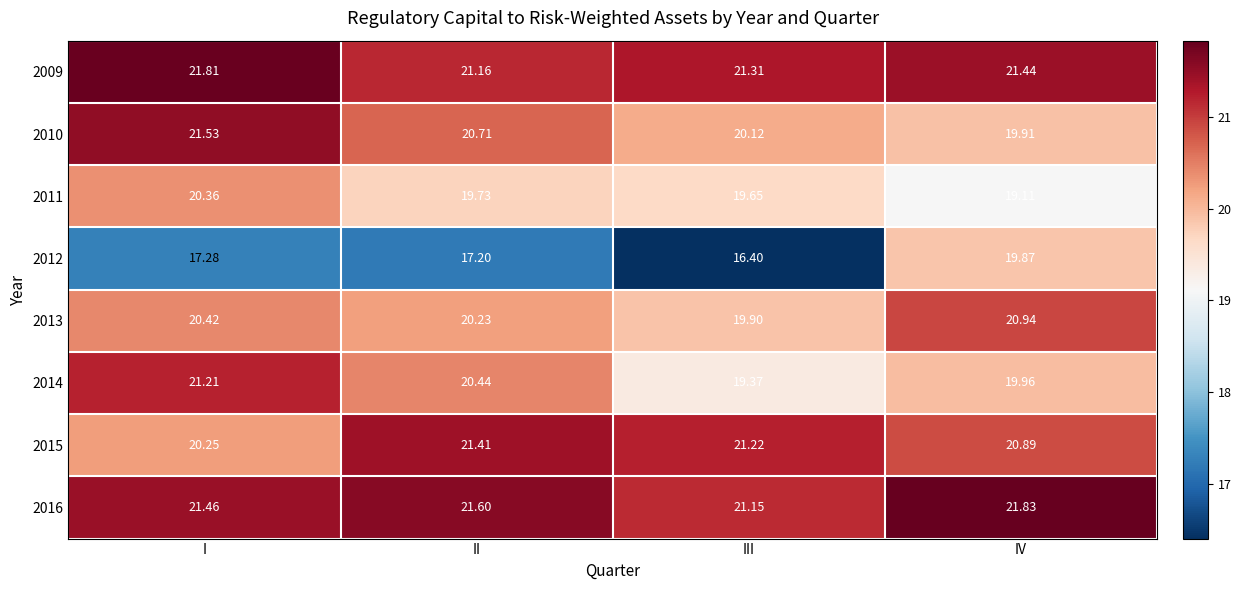

List the labels in order of 2013 value, largest first.

IV, I, II, III